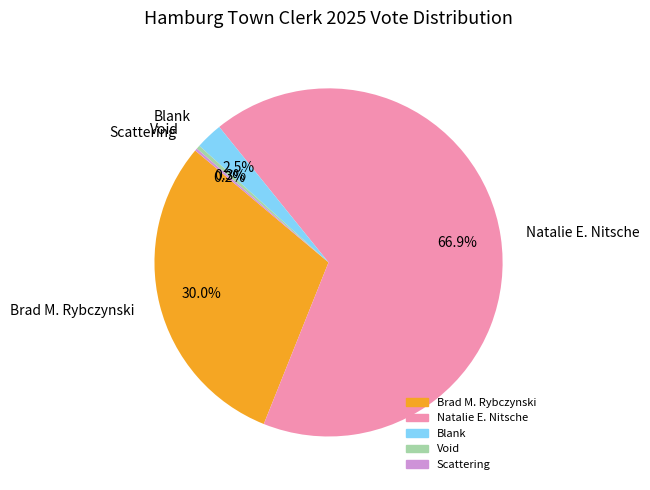

The Natalie E. Nitsche slice represents 67% of the pie. True or false?

True